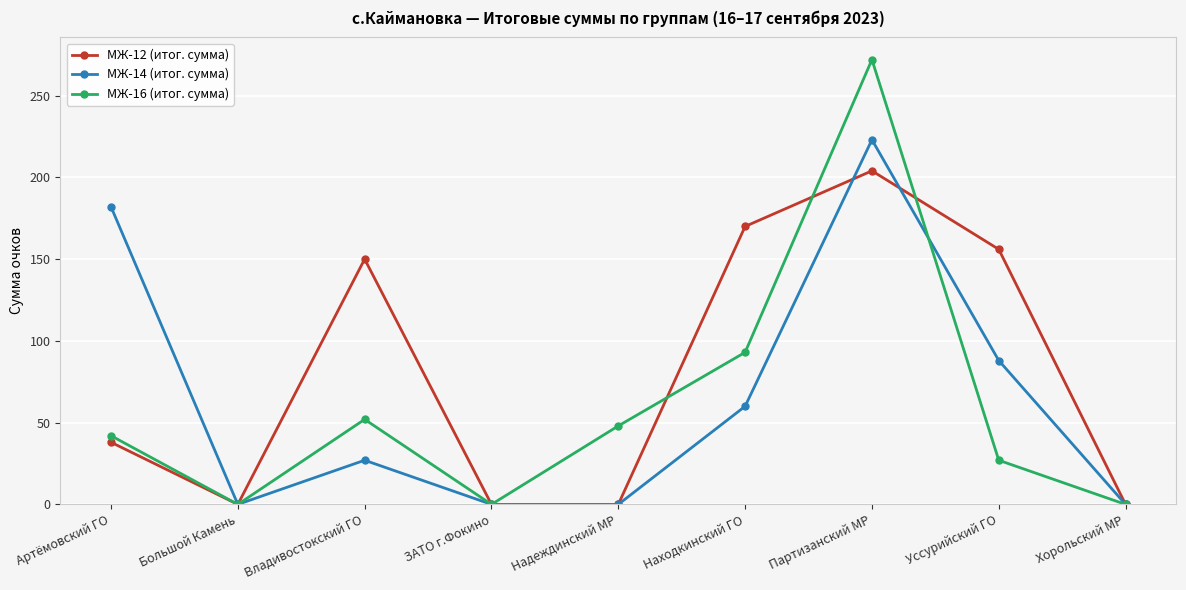

How many lines are shown in the chart?

3